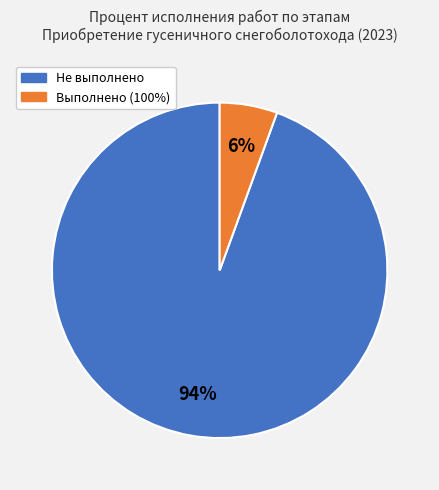

To the nearest percent, what is the average slice percentage?

50%